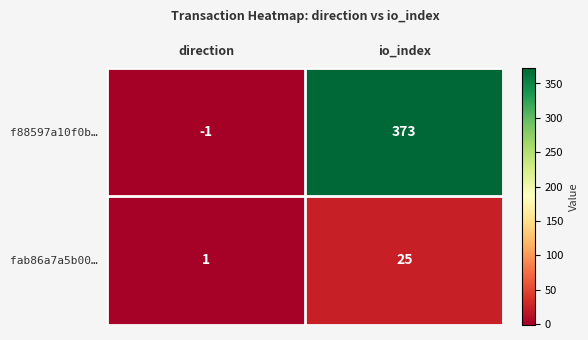

At which label is f88597a10f0b… closest to 186?

direction